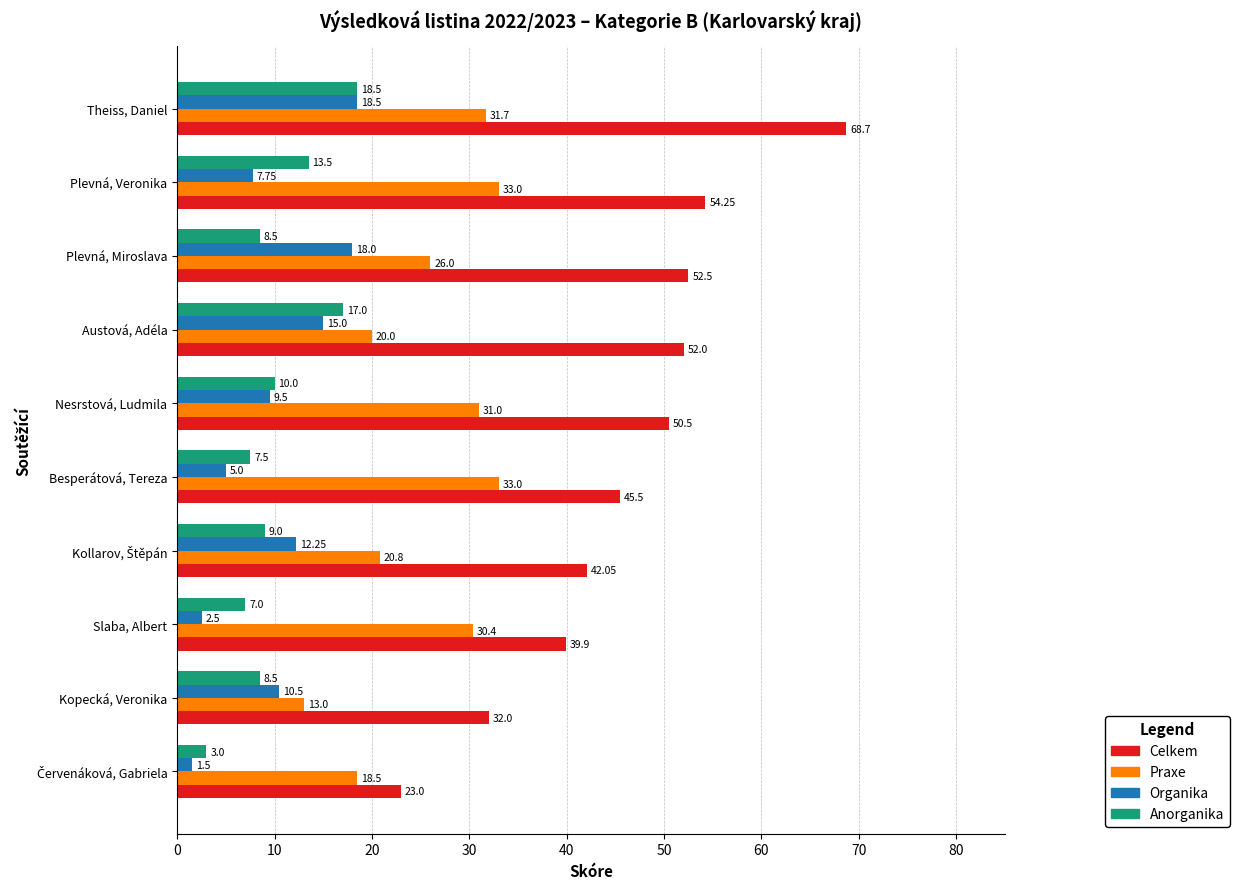

What is the difference between the maximum and minimum values in the Praxe series?

20.0